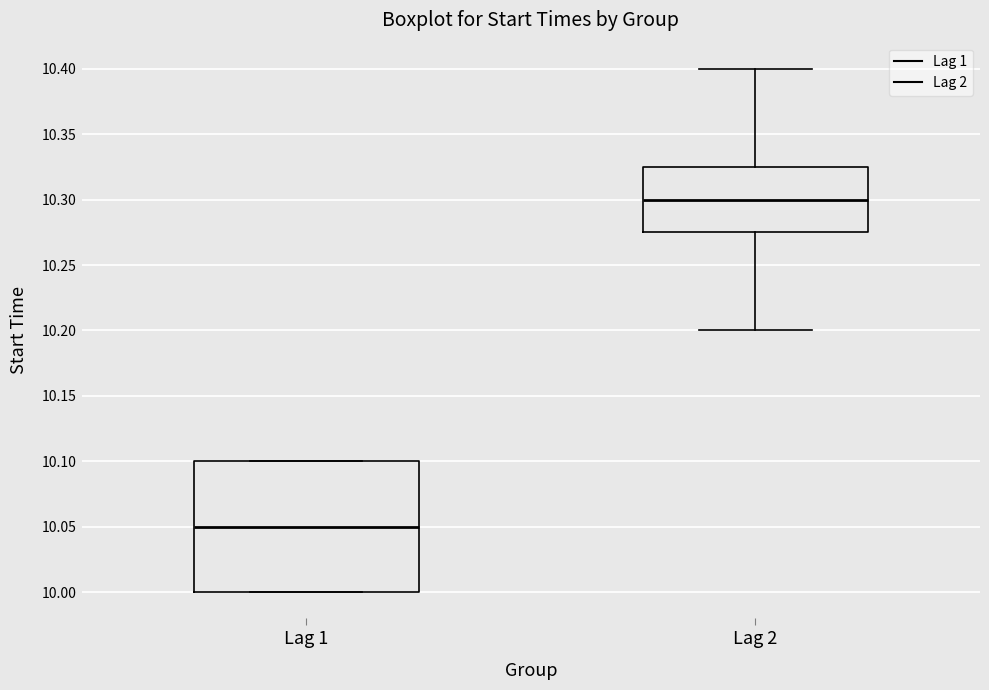

Which box is the tallest, from its lower edge to its upper edge?

Lag 1